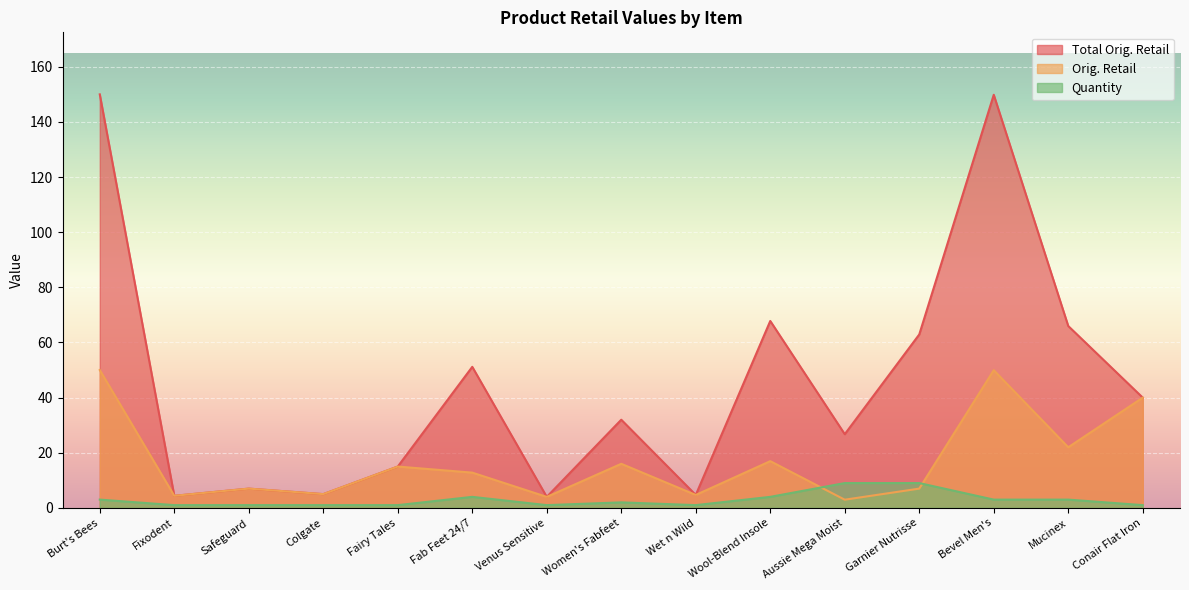

True or false: Orig. Retail and Total Orig. Retail intersect in this chart.

False